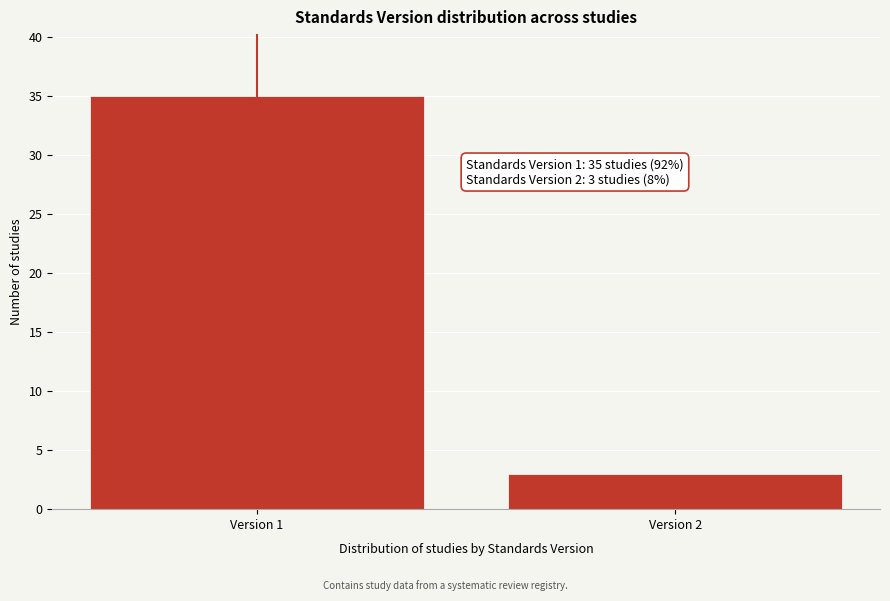

Reading left to right, extract all data points from this chart.

35	3